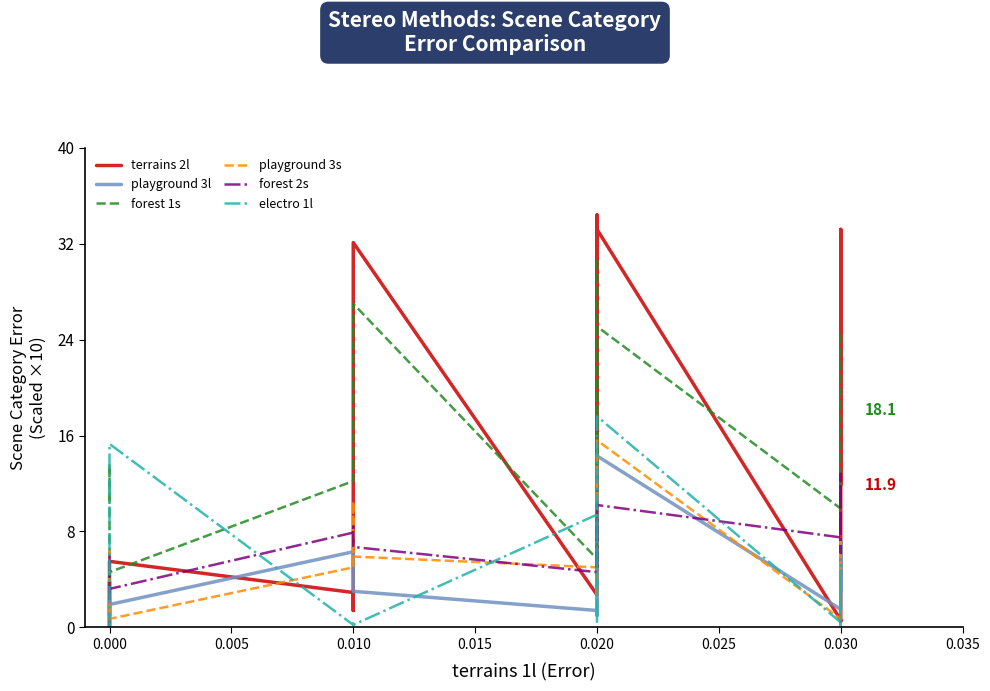

What is the average value of the forest 1s series?

15.7